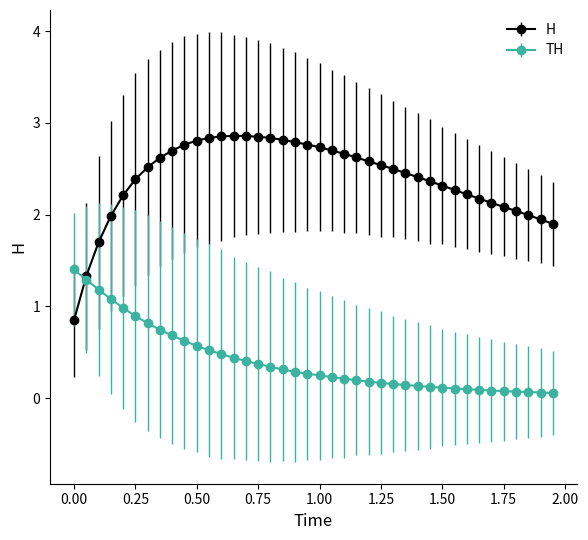

Which series has the largest range (max minus min)?

H